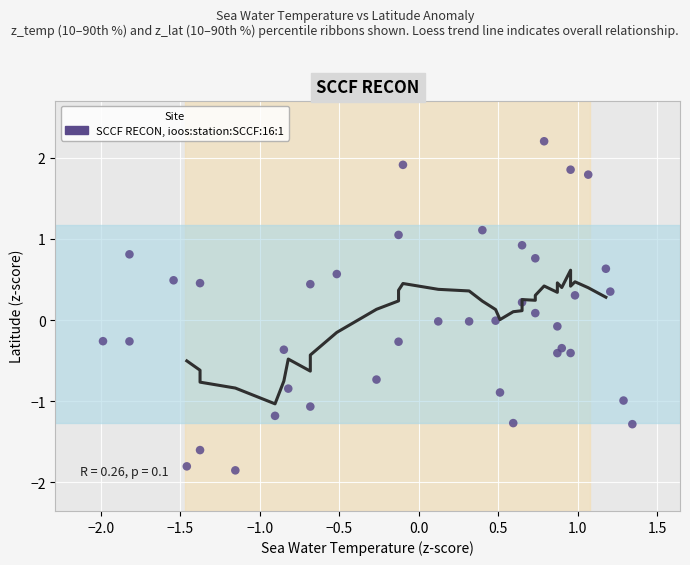

What is the range of X values (max minus min)?

3.3